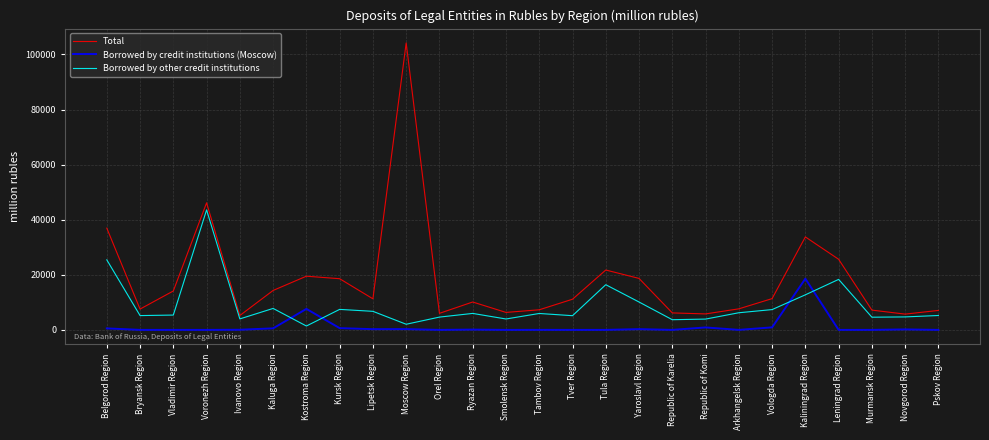

Is this an area chart (filled region under the line)?

No